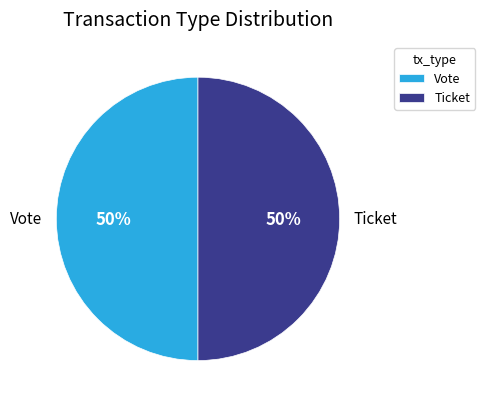

Is it true that Ticket is 56% of the pie?

False